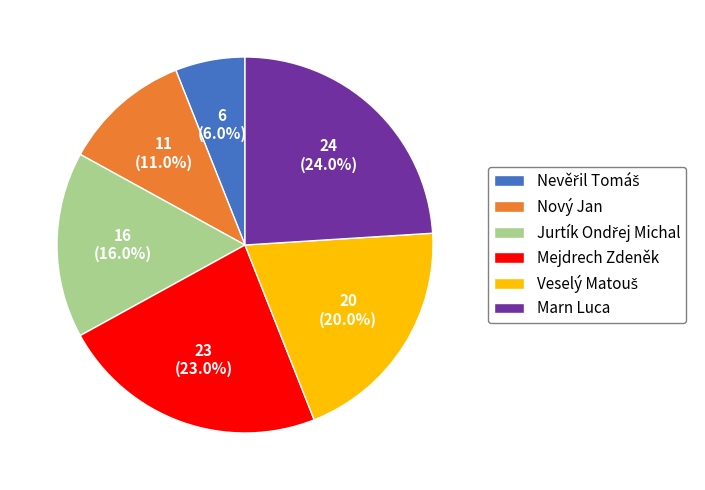

Is there a majority slice in this chart?

No